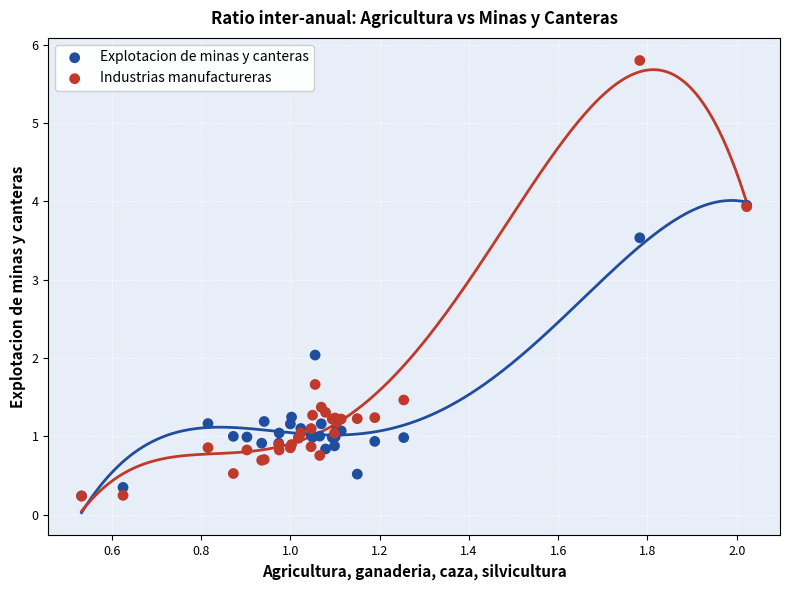

Which series reaches the maximum Y coordinate?

Industrias manufactureras